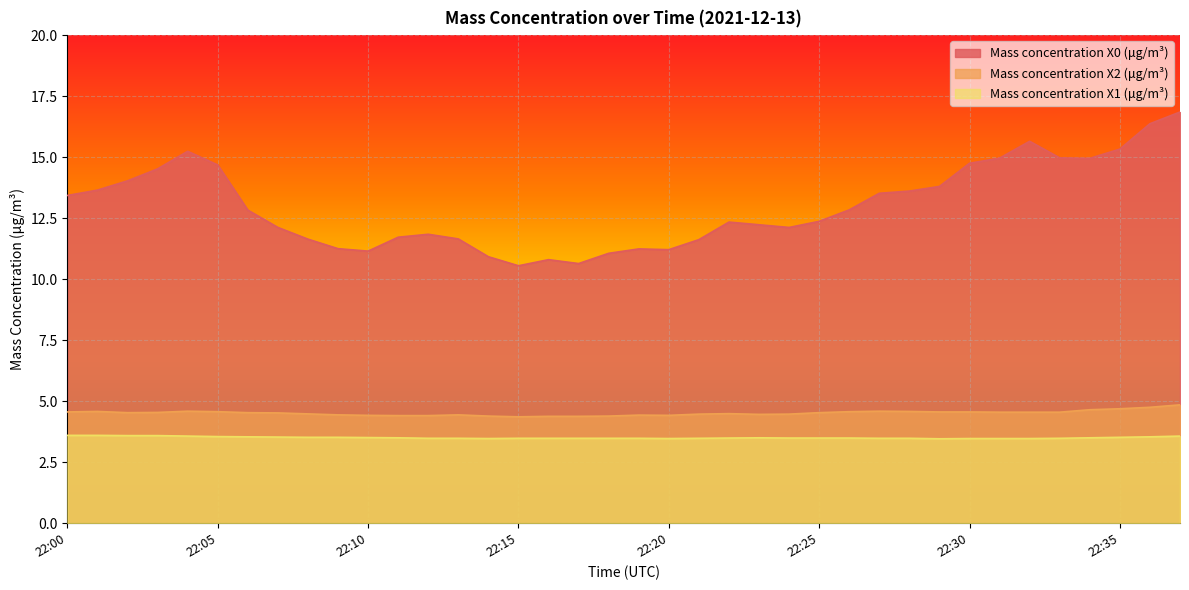

What is the total value across all series at 22:10?

19.1